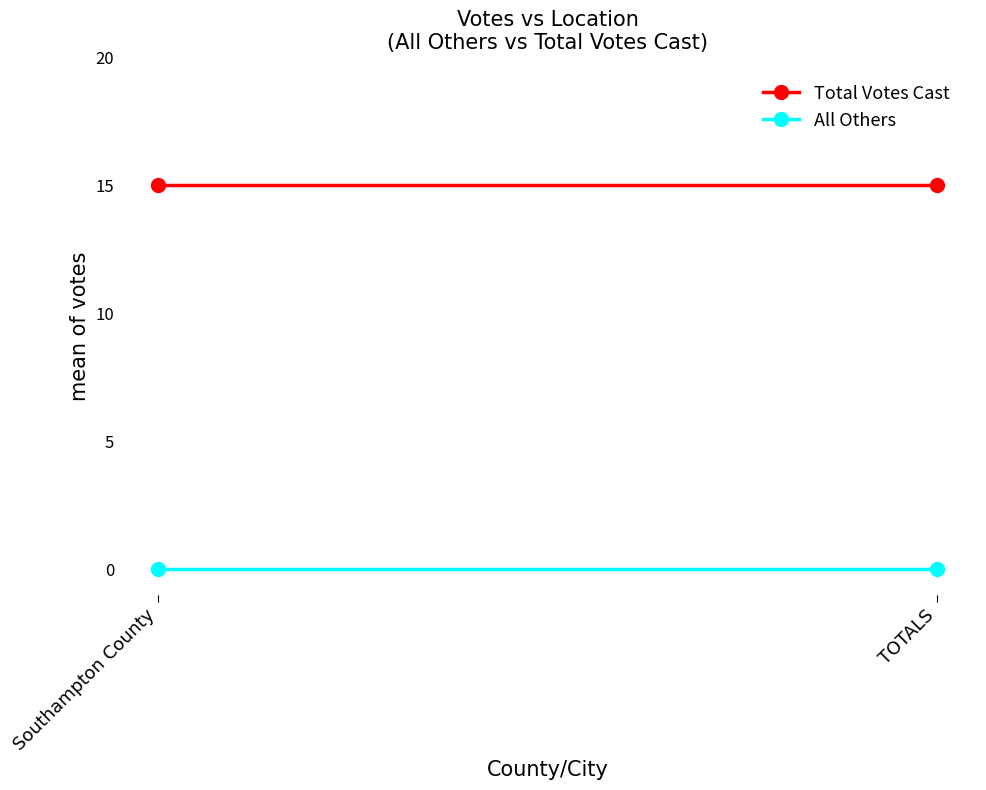

Between TOTALS and Southampton County, which is larger?

TOTALS